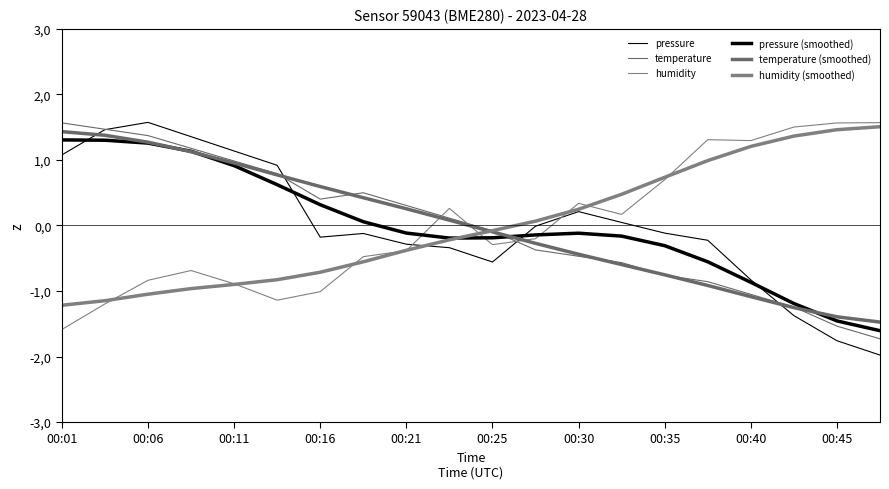

Does the chart have visible grid lines?

No